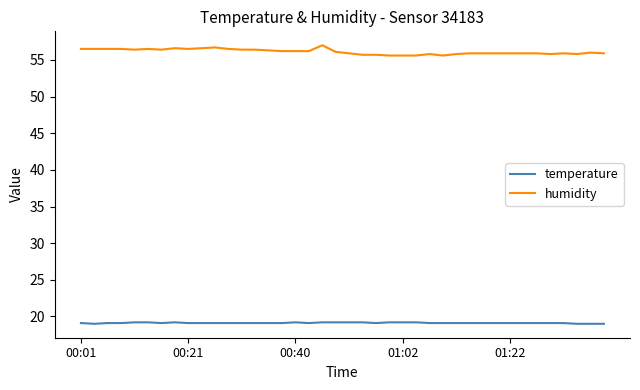

What is the highest value of the temperature series?

19.2